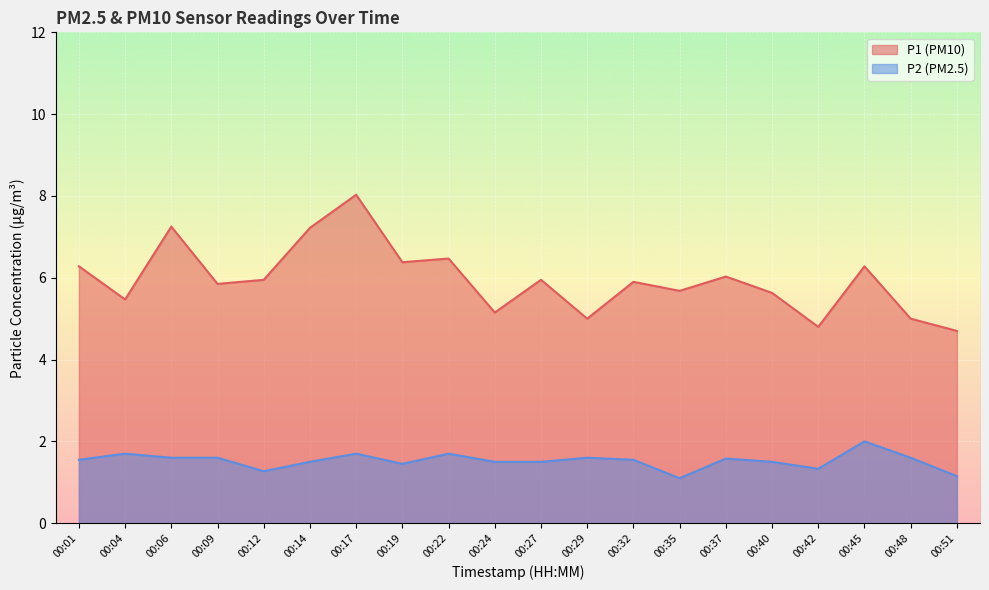

Which has a higher value, 00:45 or 00:12?

00:45